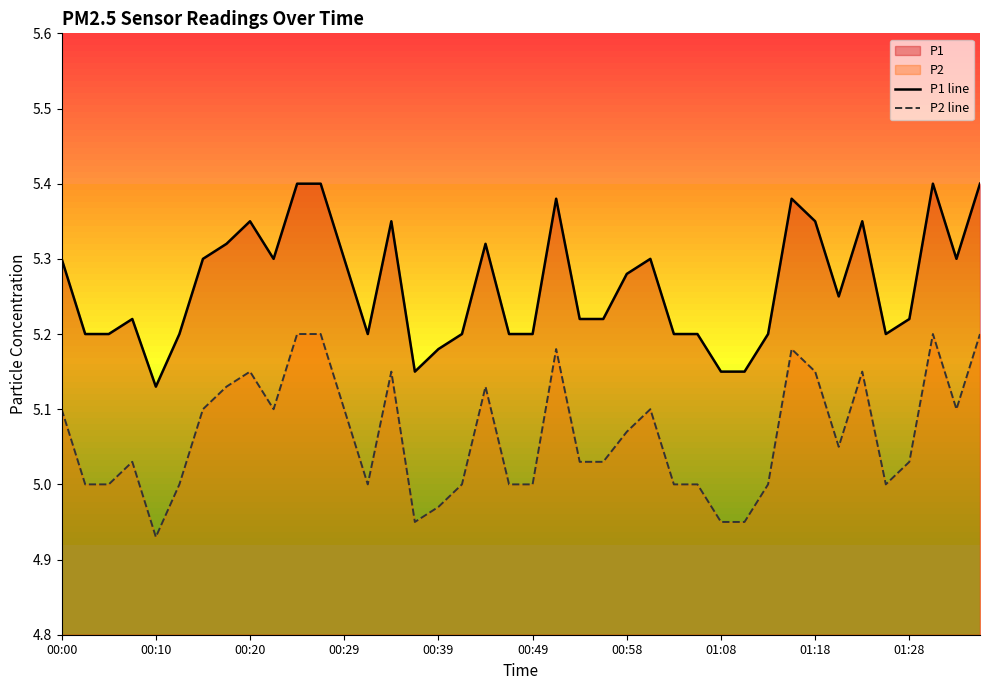

How many lines are shown in the chart?

2